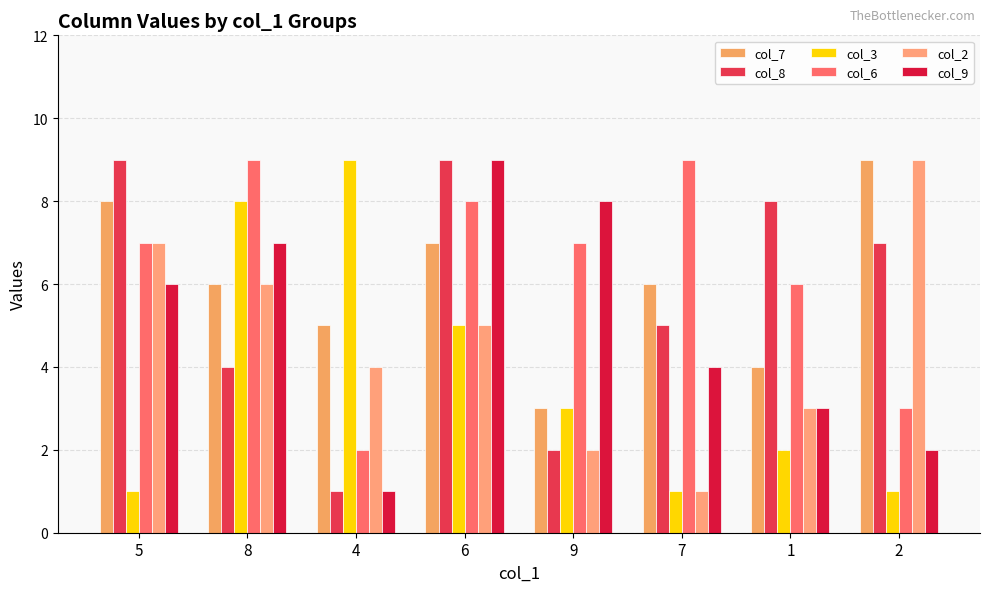

Count the col_8 values in the range 4 to 9.

6